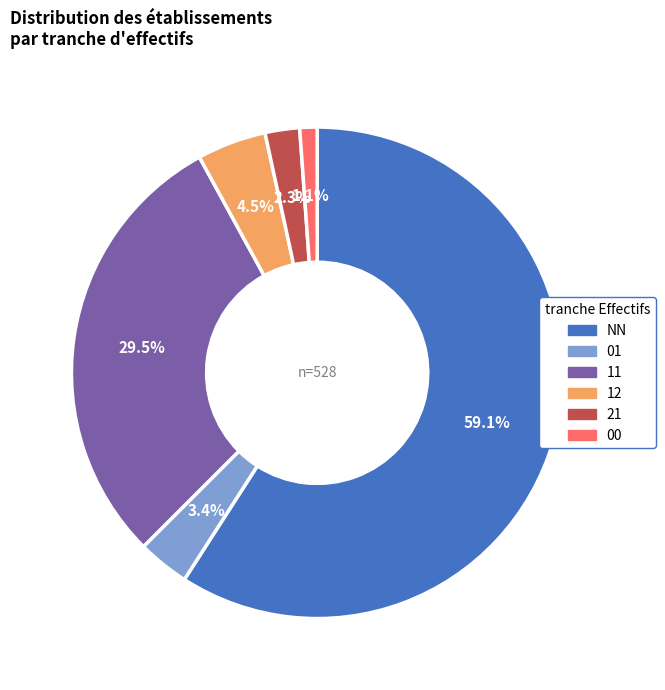

Does any single category account for the majority?

Yes